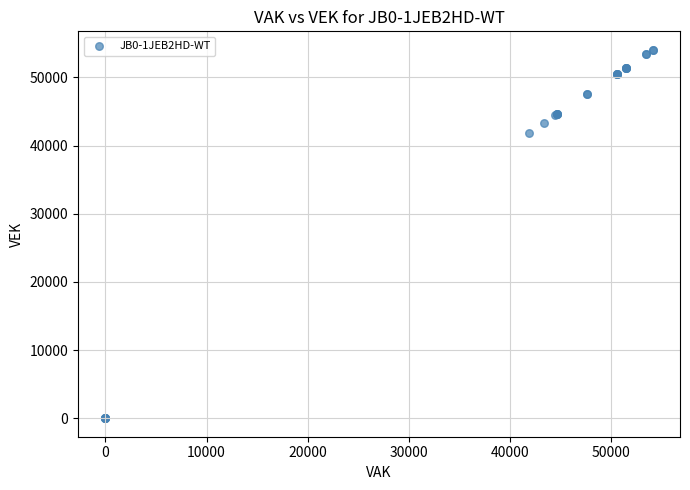

What Y value in the scatter plot is closest to 27034?

41864